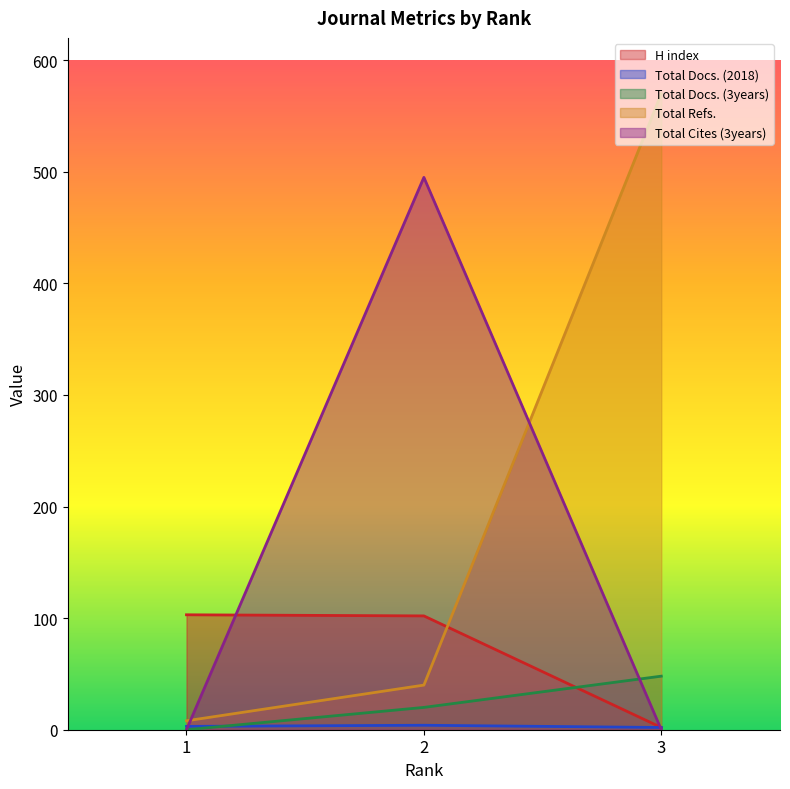

What is the greatest value displayed?

570